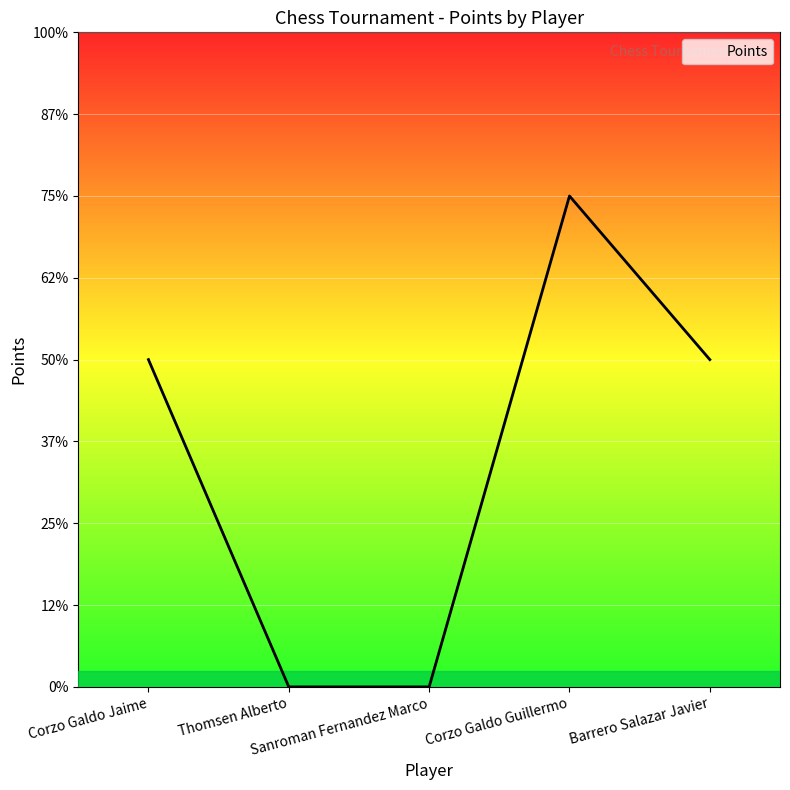

At which label does the data first exceed 1?

Corzo Galdo Guillermo